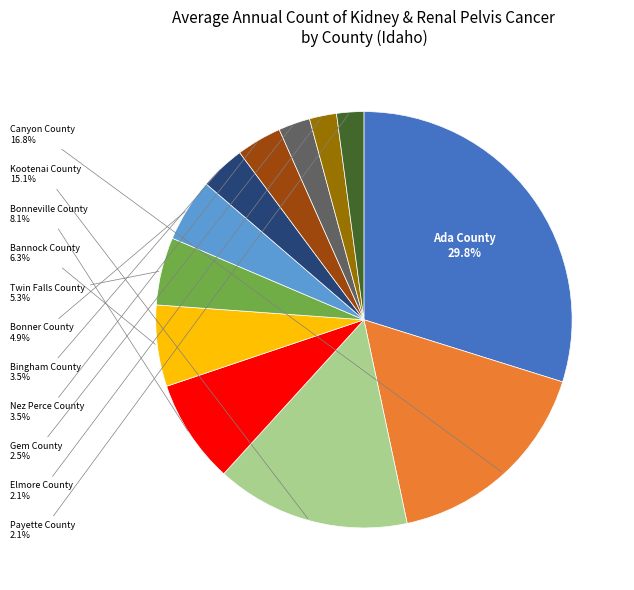

Count the number of slices in the pie.

12